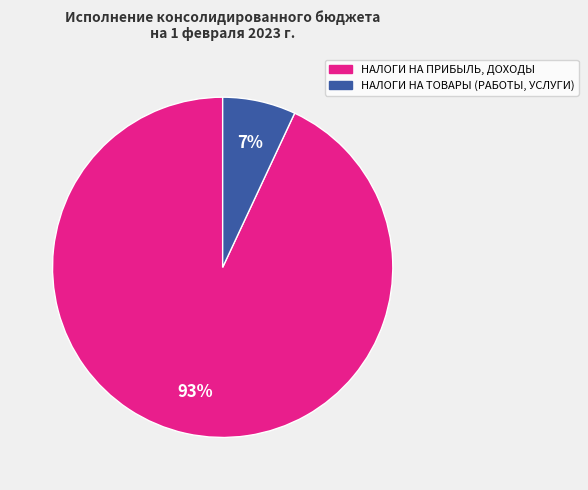

To the nearest percent, what is the difference between the largest and smallest slice percentages?

86%